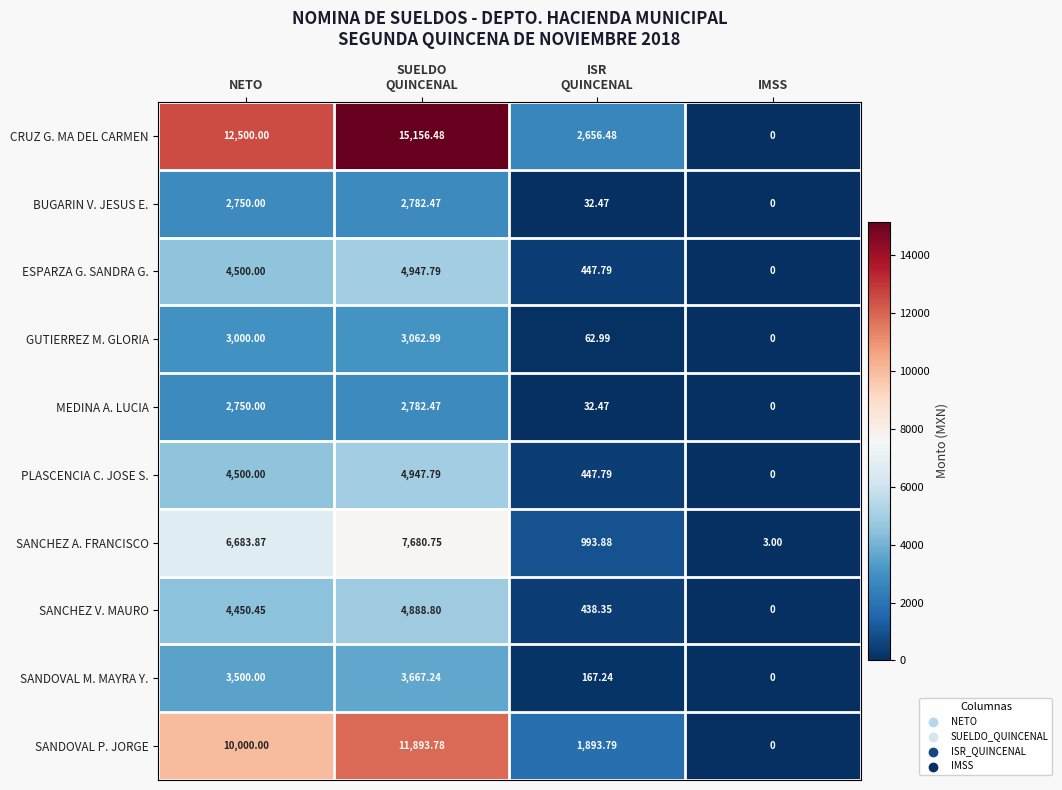

Which series changed the most between NETO and IMSS?

CRUZ G. MA DEL CARMEN